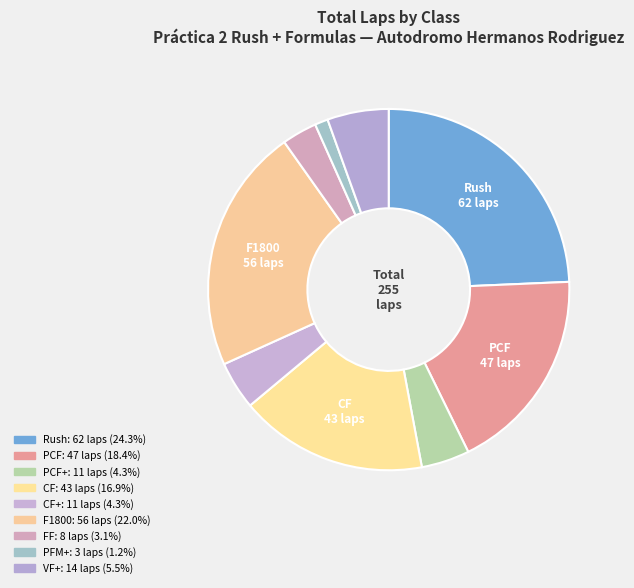

How many segments does this pie chart have?

9